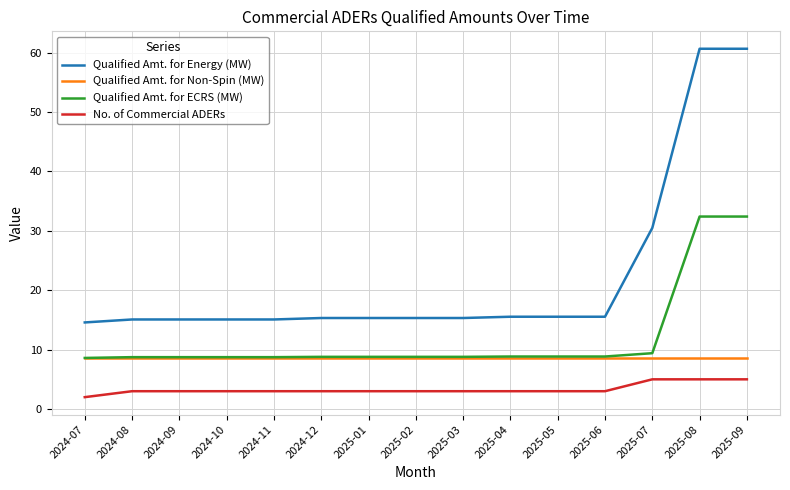

The value of Qualified Amt. for Energy (MW) at 2025-08 is 60.6. True or false?

True